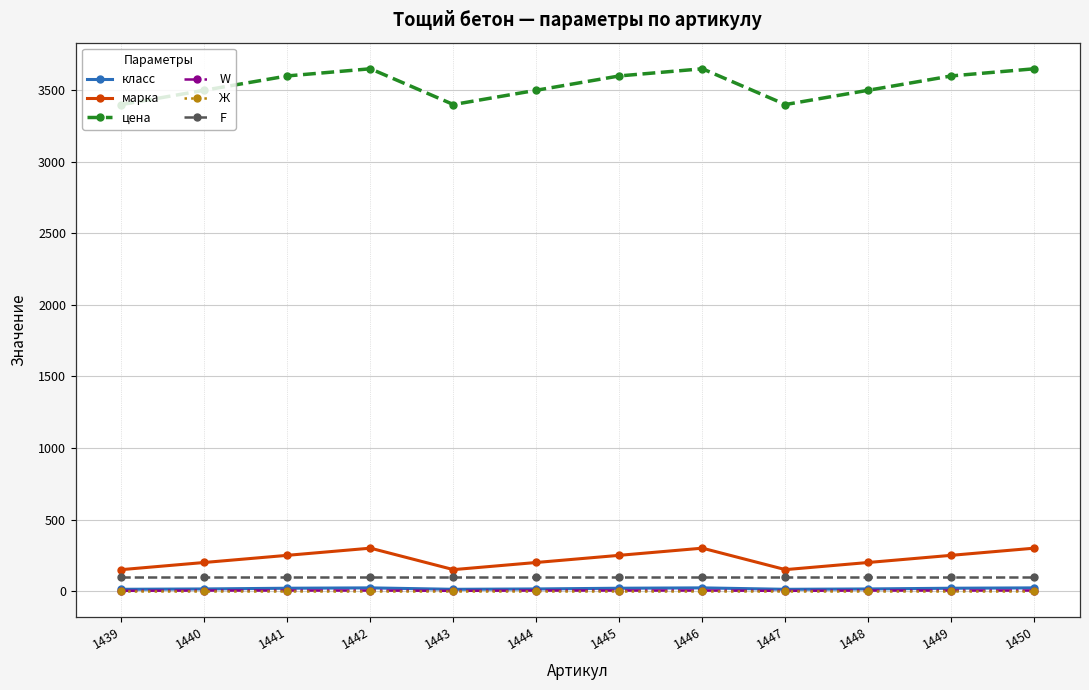

Is it true that F equals 100.0 at 1445?

True